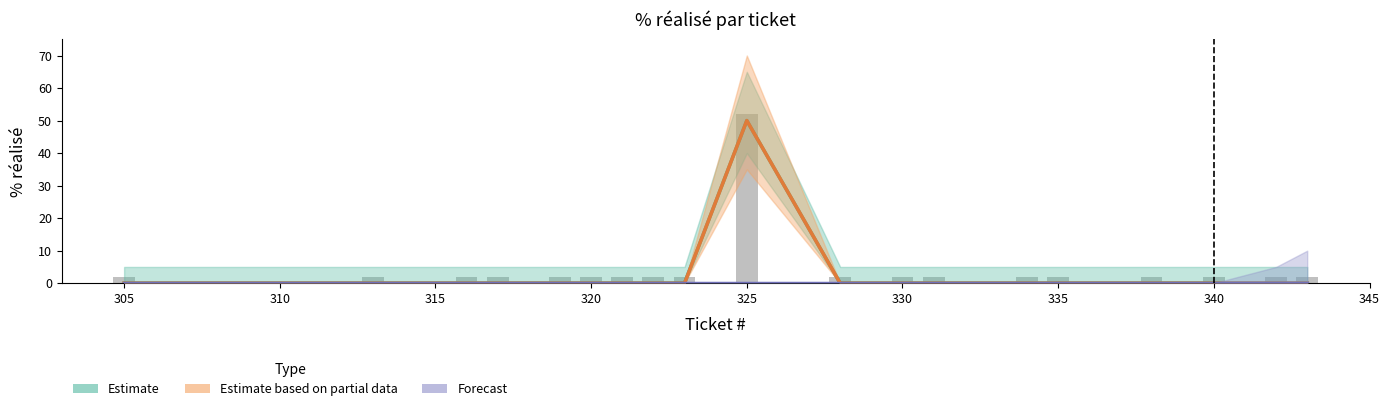

At how many categories does at least one series exceed 33?

1